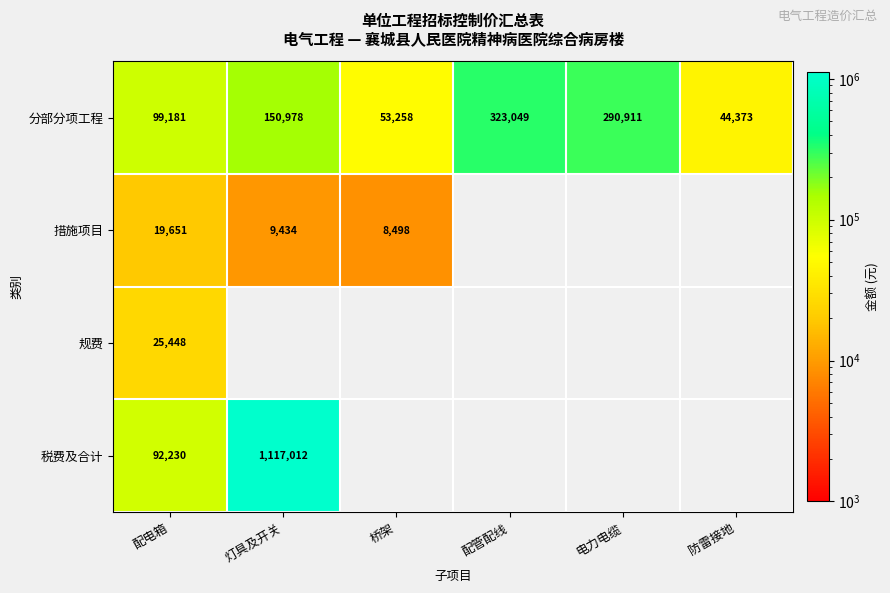

At 配电箱, list the series in order from largest to smallest.

分部分项工程, 税费及合计, 规费, 措施项目